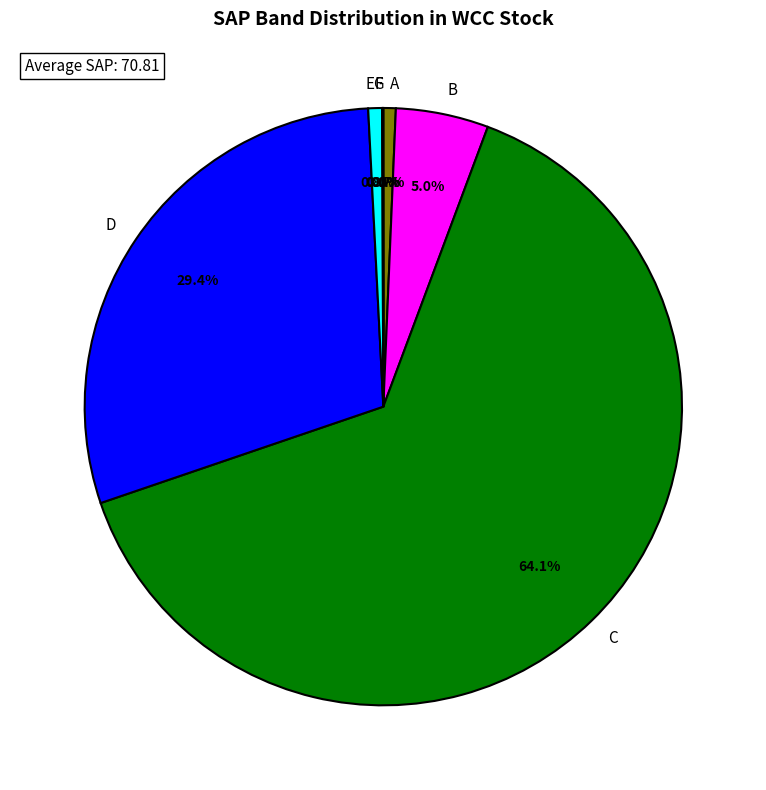

Between C and E, which is larger?

C